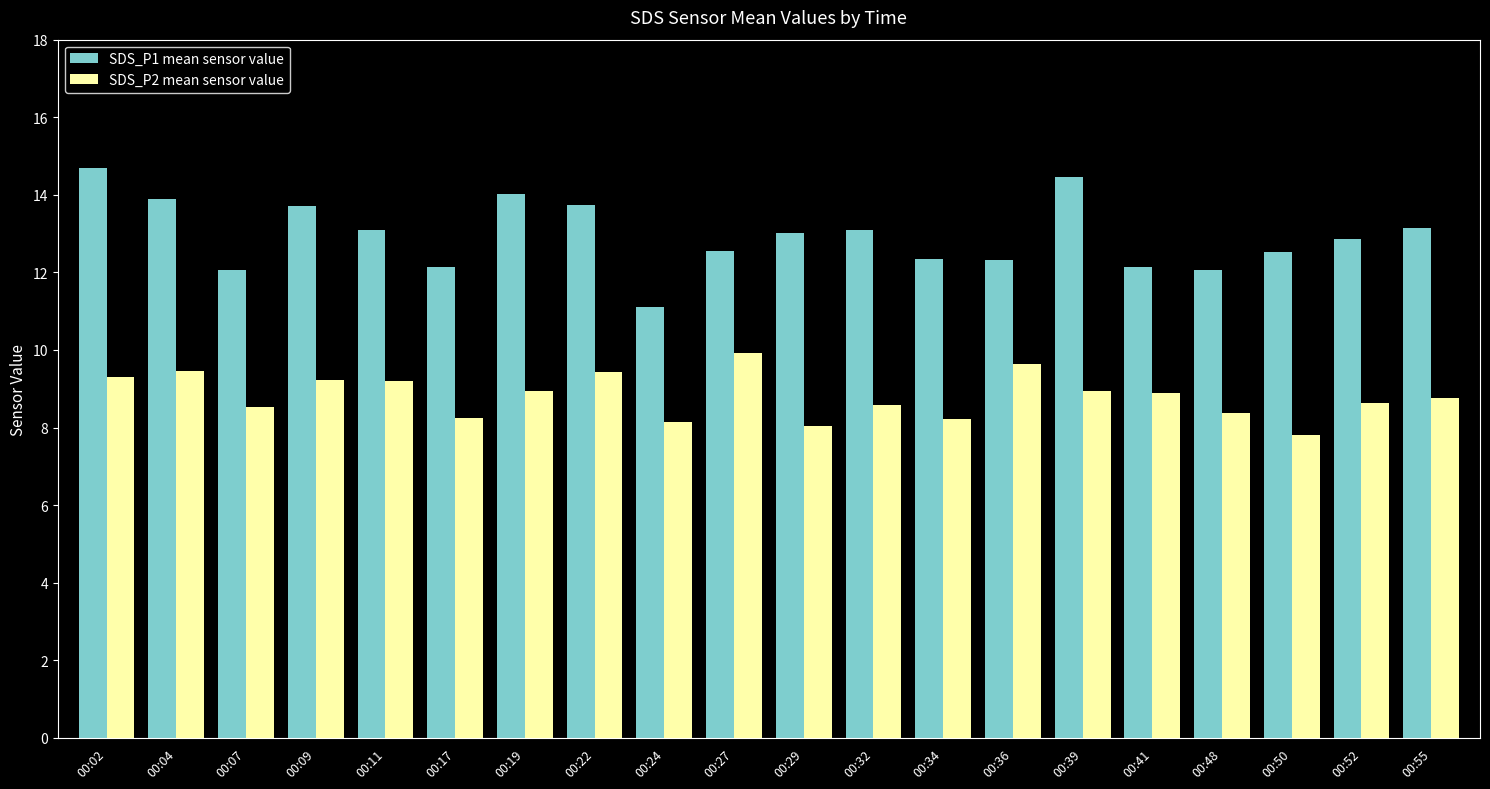

What is the average value of the SDS_P2 mean sensor value series?

8.8